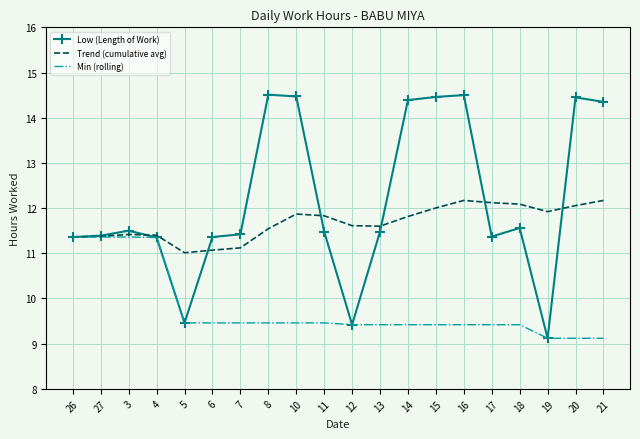

What is the lowest value of the Trend (cumulative avg) series?

11.0